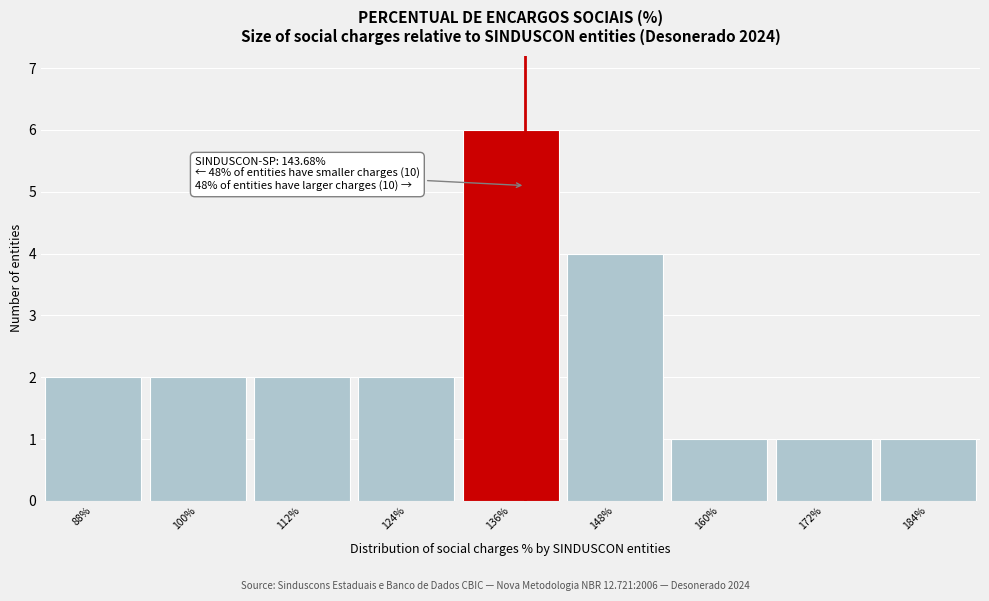

Reading left to right, extract all data points from this chart.

88%=2	100%=2	112%=2	124%=2	136%=6	148%=4	160%=1	172%=1	184%=1